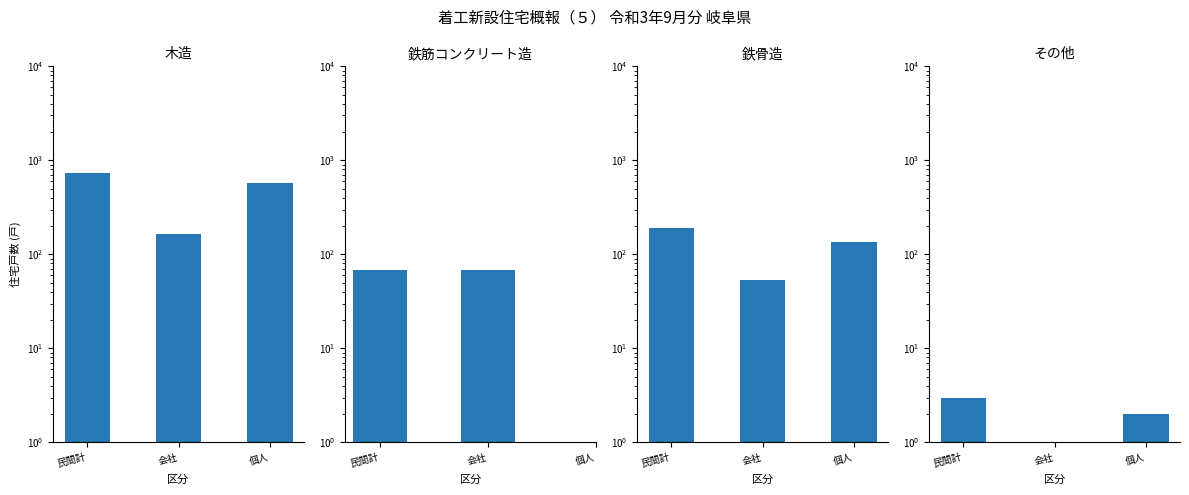

Read the 鉄筋コンクリート造 value at 民間計.

69.0